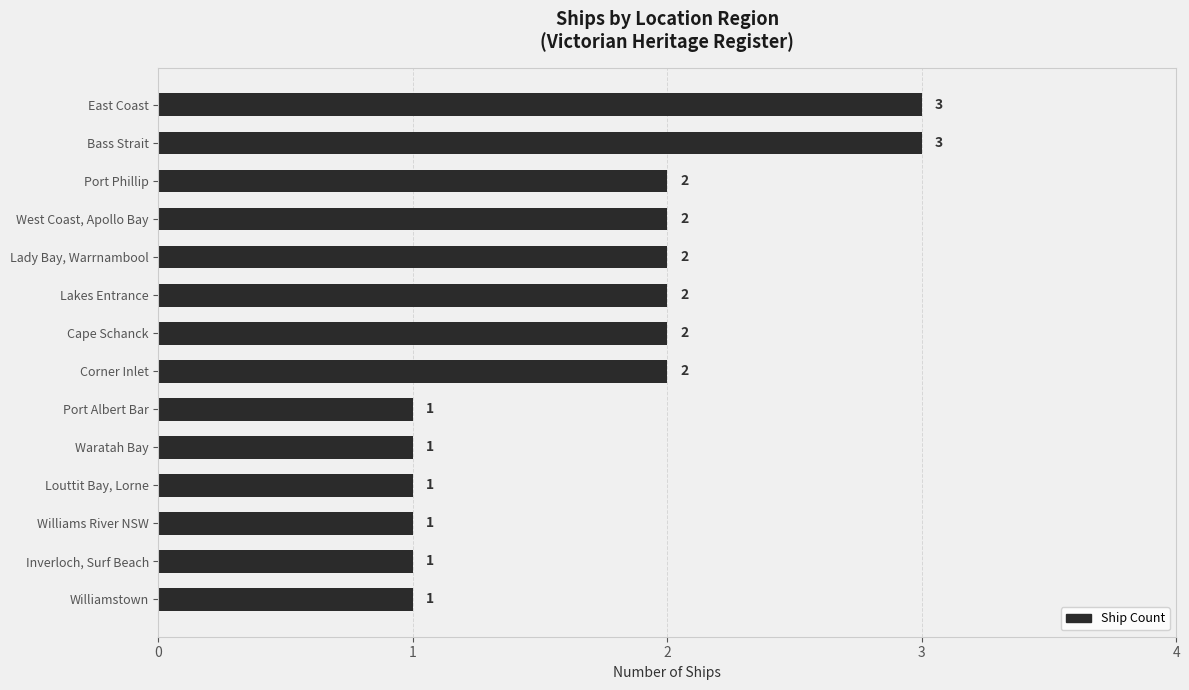

What is the difference between the second highest and minimum values?

2